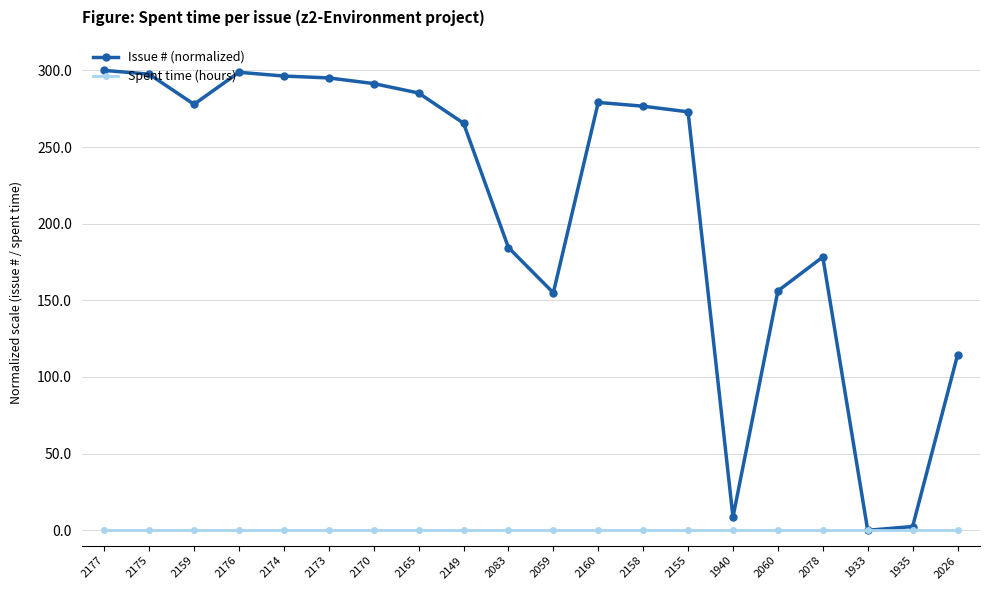

Is it true that Spent time (hours) equals 0.0 at 2174?

True